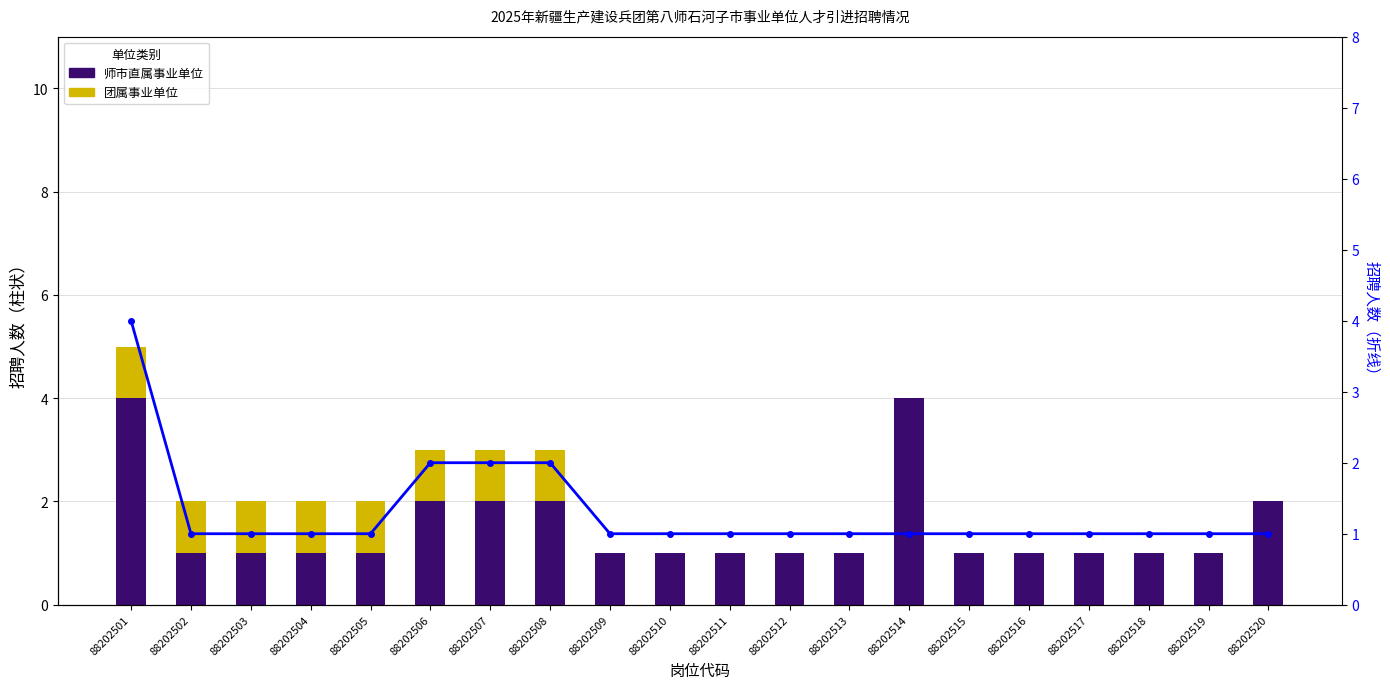

Which series has the largest total across all categories?

师市直属事业单位